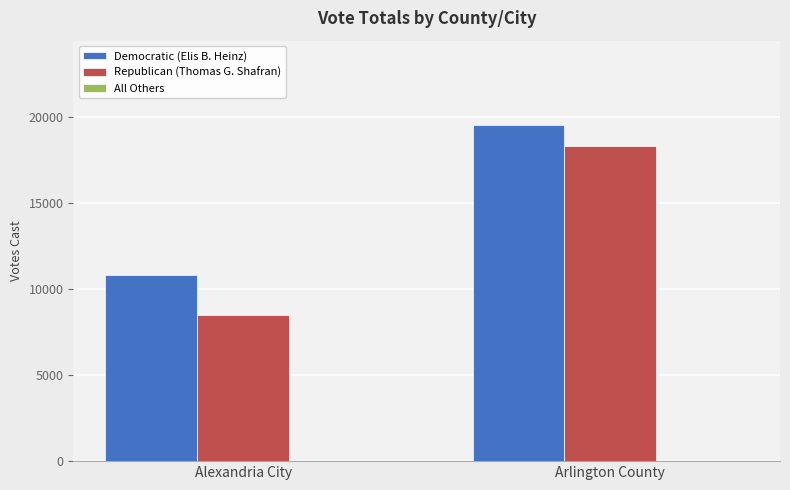

Is the value of Democratic (Elis B. Heinz) at Arlington County greater than the value of Republican (Thomas G. Shafran) at Alexandria City?

Yes